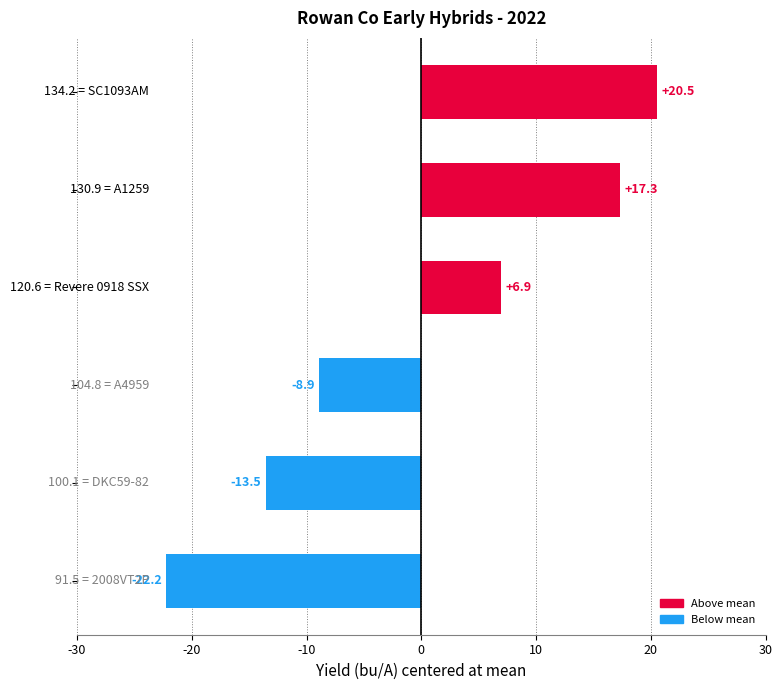

What is the value of the 5th bar from the top?

-13.5